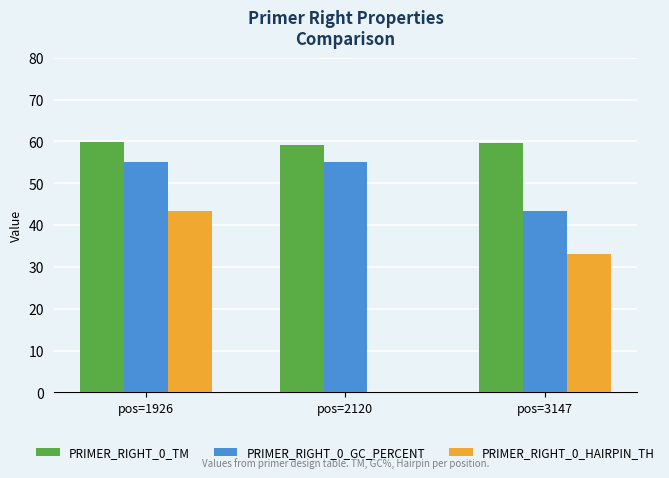

What are all the series names shown in the legend?

PRIMER_RIGHT_0_TM, PRIMER_RIGHT_0_GC_PERCENT, PRIMER_RIGHT_0_HAIRPIN_TH